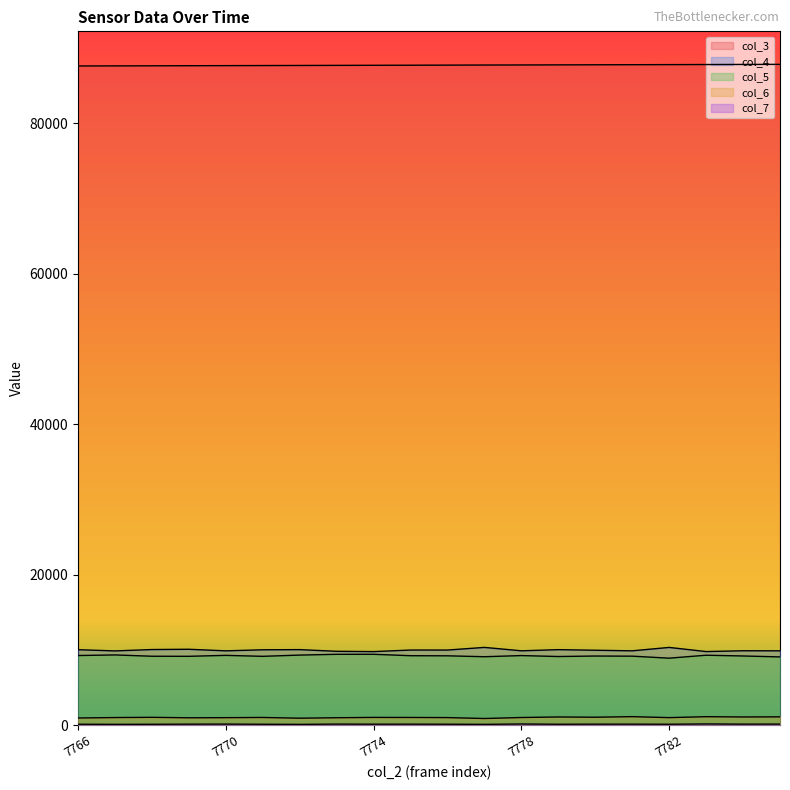

What is the difference between the col_6 values at 7774 and 7777?

144